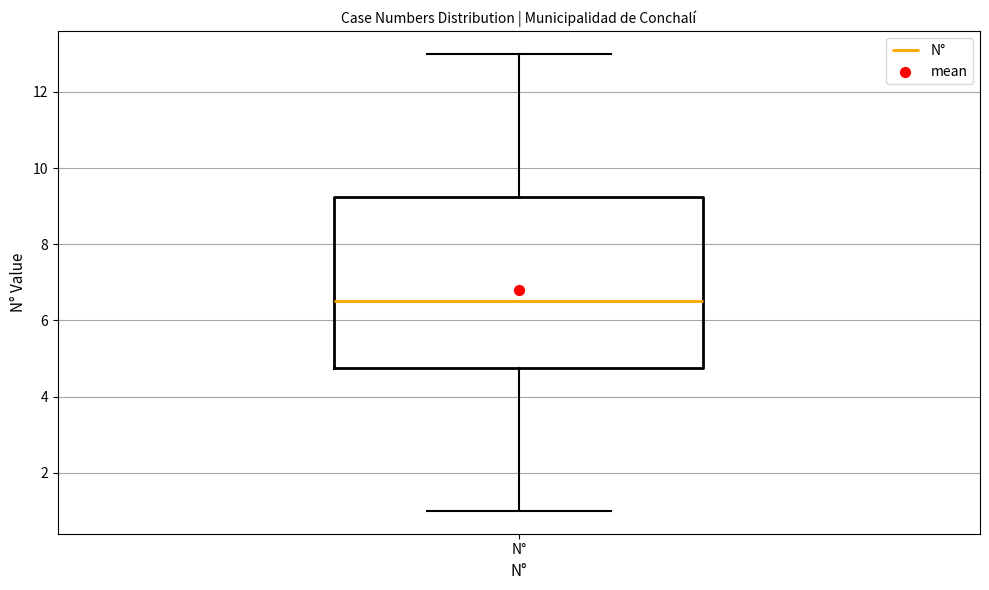

Where does the median line of the box for N° sit on the y-axis? The values are not printed on the chart, so give them approximately, as read against the axis.

6.6